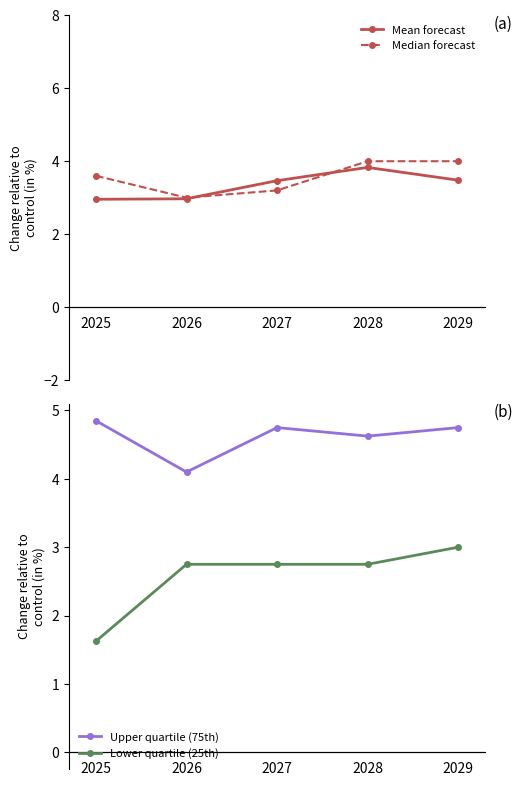

What is the spread (max minus min) of values at 2026?

1.3